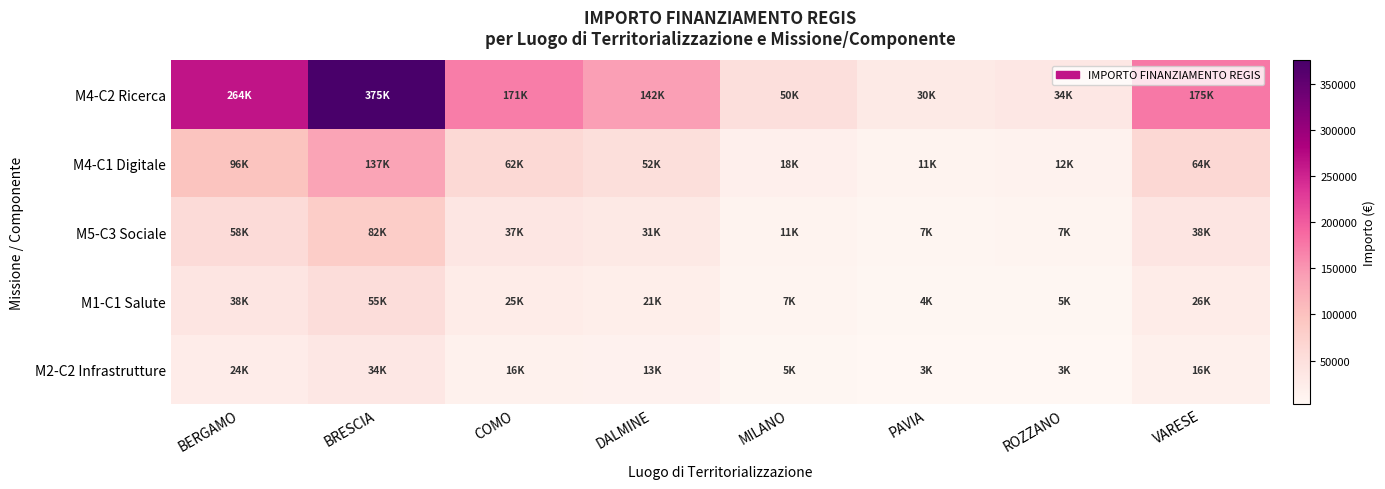

What is the difference between the highest and lowest values at ROZZANO?

31031.2